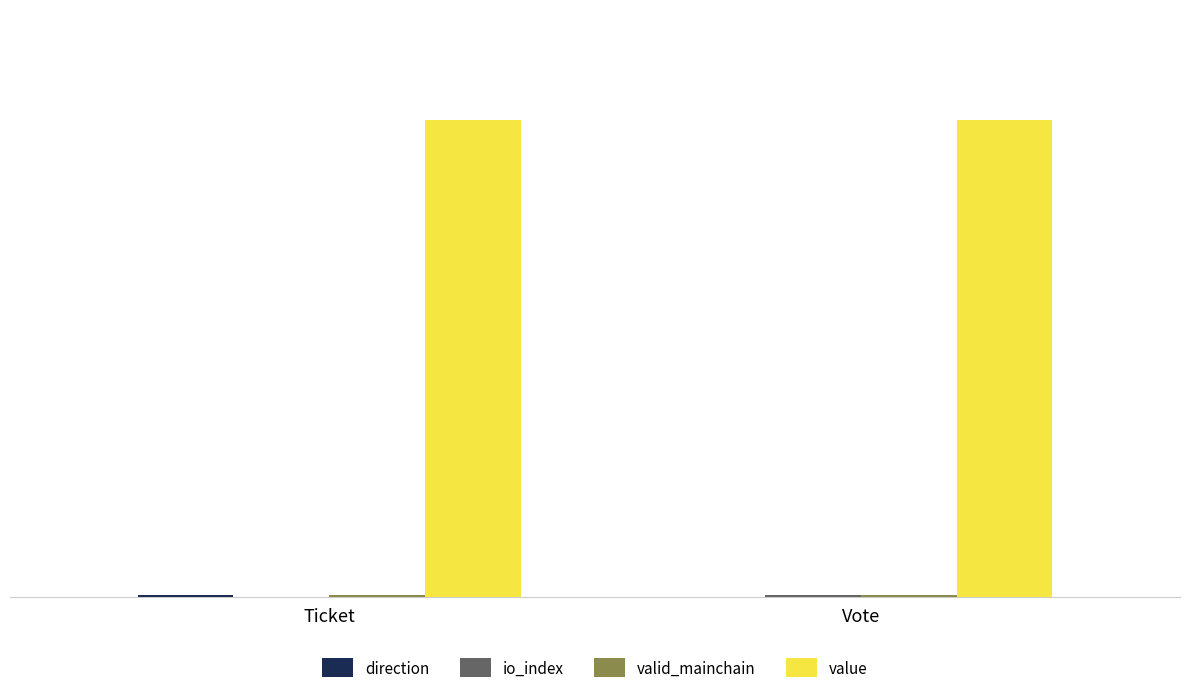

At which category is the sum across all series the highest?

Ticket